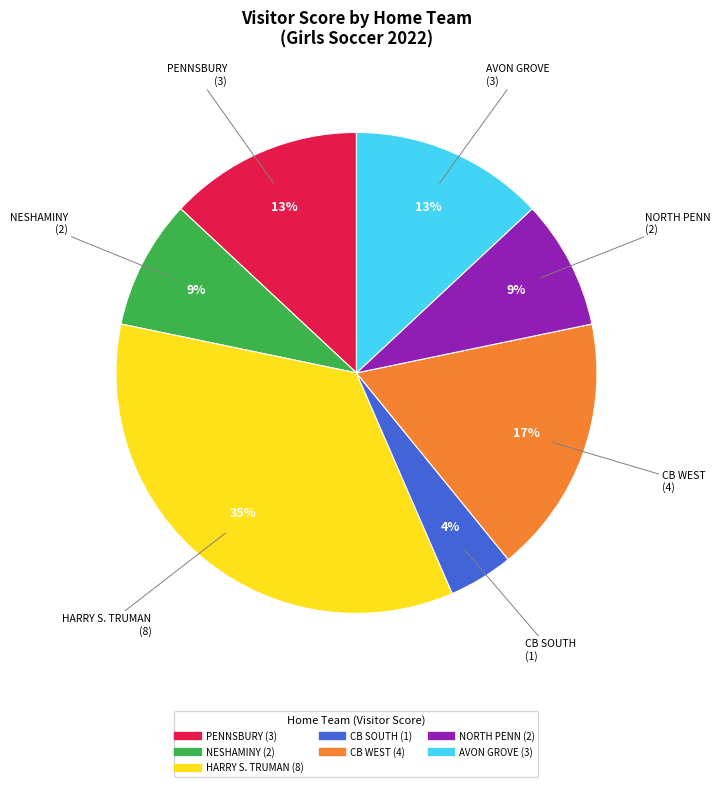

Does any single category account for the majority?

No